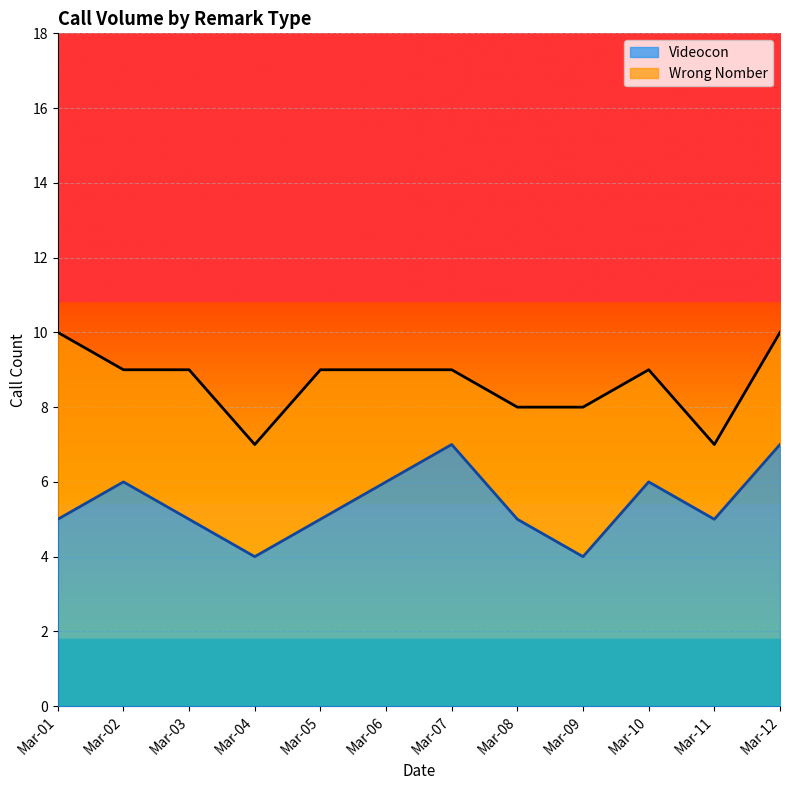

What is the value of the 8th point from the left?

5